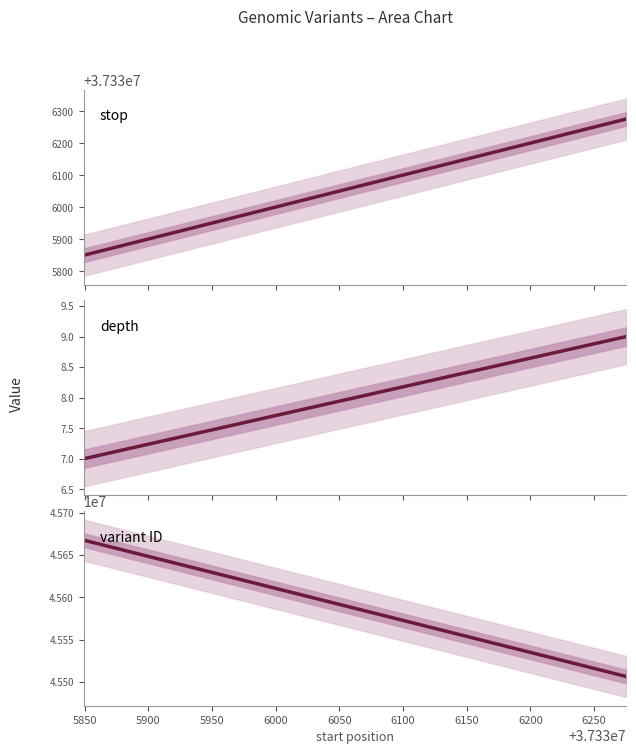

At how many categories does at least one series exceed 26971347?

2